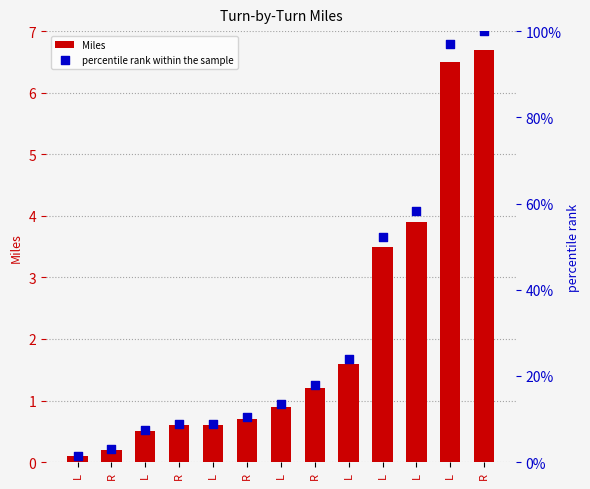

At which category is the sum across all series the highest?

R